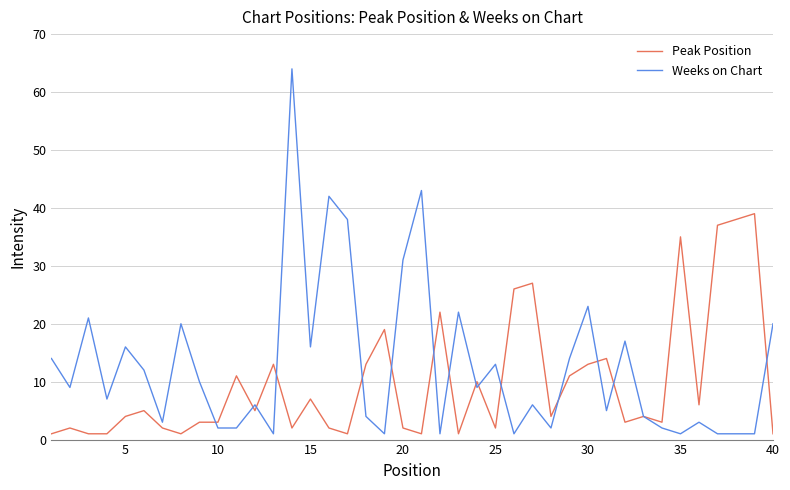

What is the greatest value displayed?

64